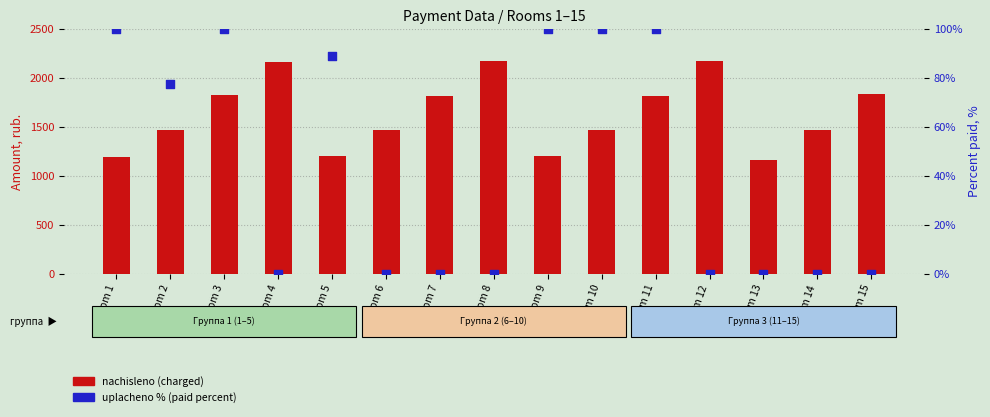

Which series has the largest total across all categories?

nachisleno (charged)